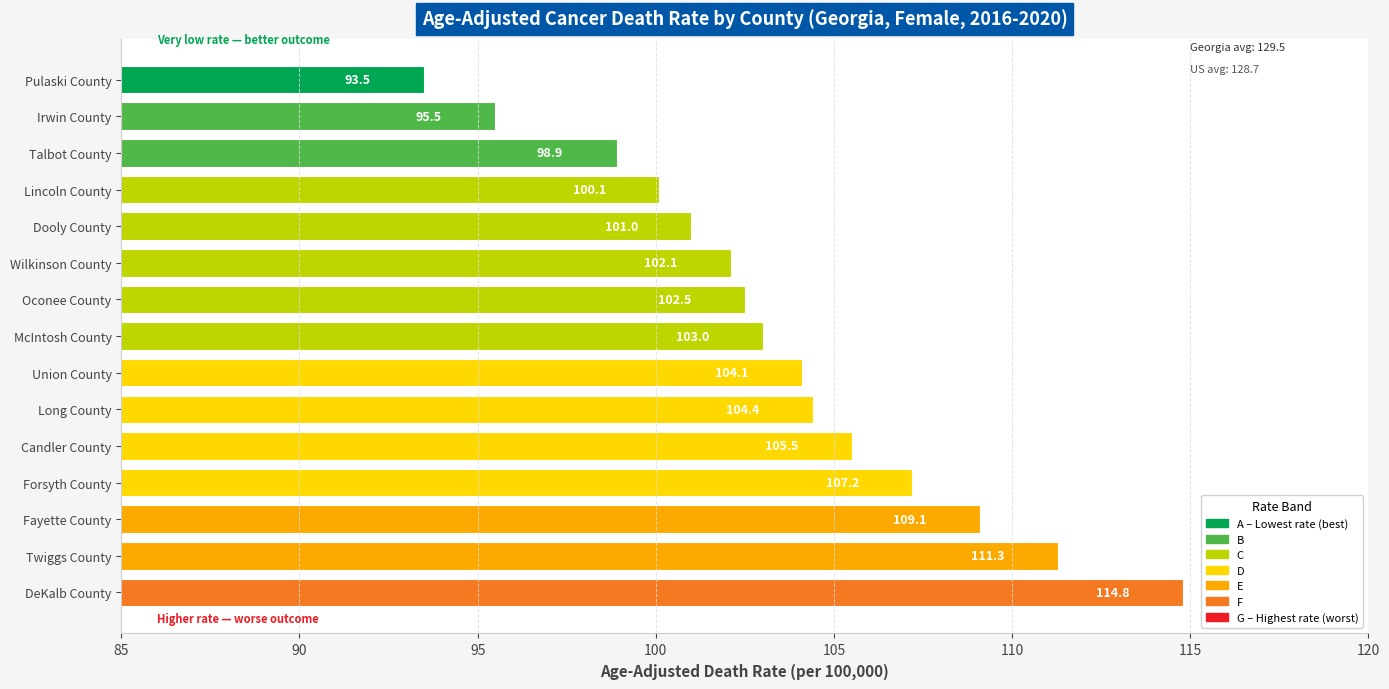

What is the difference between the maximum and minimum values?

21.3